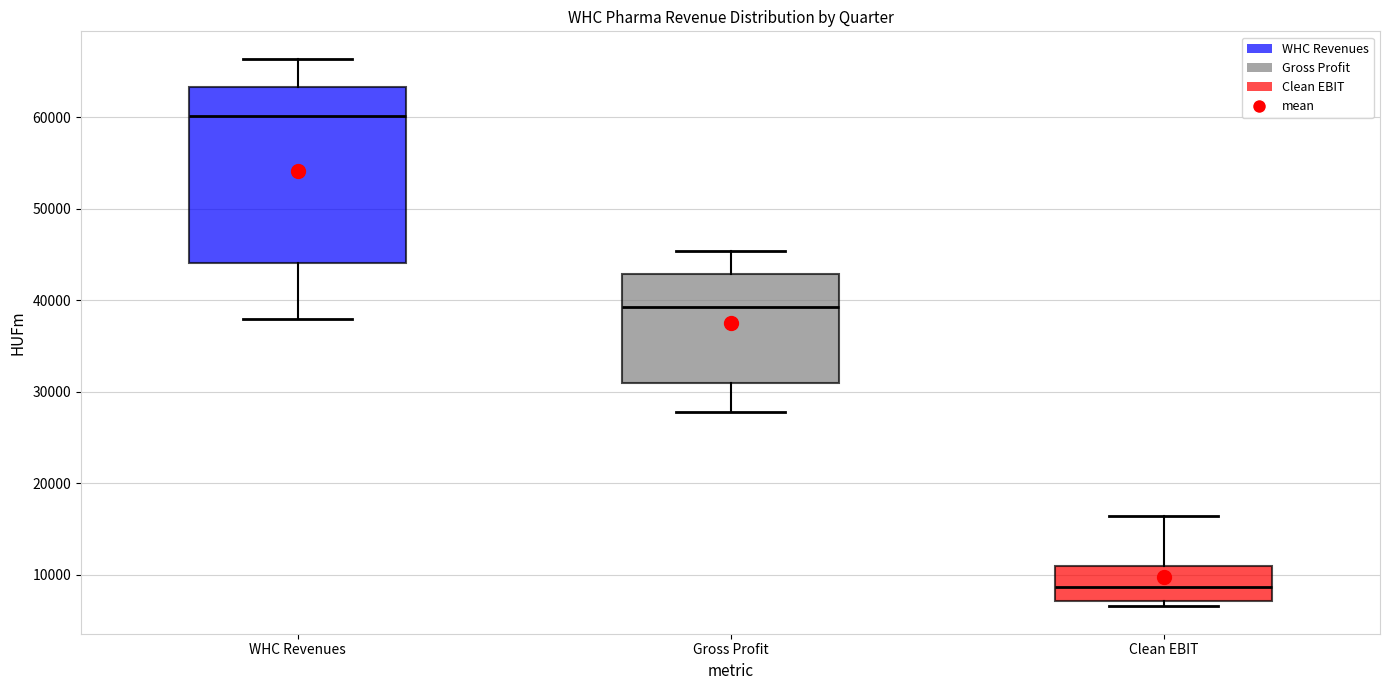

Where does the lower whisker of the box for WHC Revenues end on the y-axis? The values are not printed on the chart, so give them approximately, as read against the axis.

38000